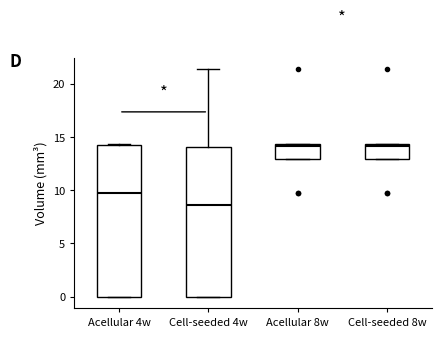

Where is the upper edge of the box for Acellular 8w on the y-axis? The values are not printed on the chart, so give them approximately, as read against the axis.

14.5